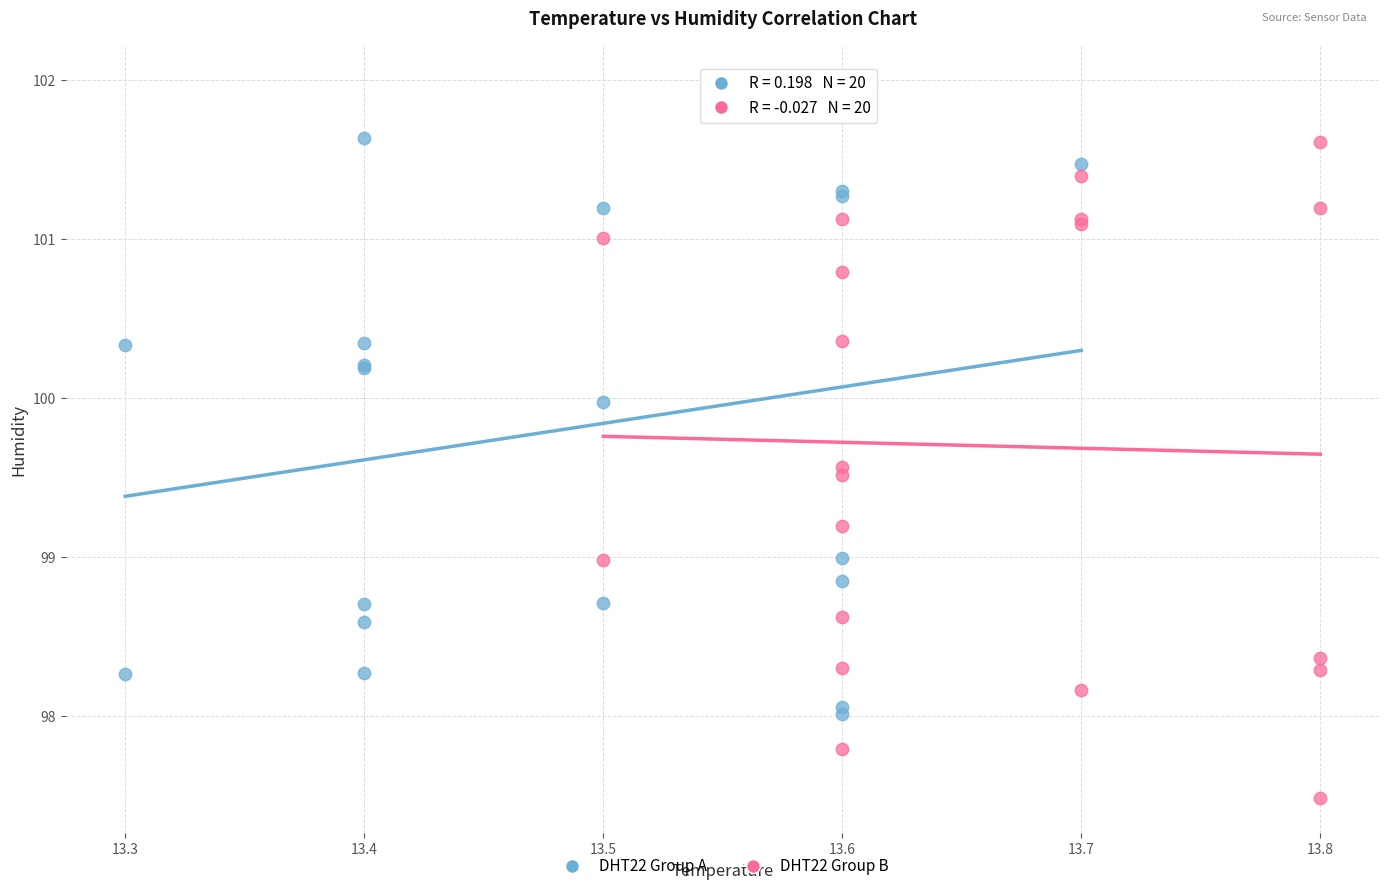

Which series contains the highest Y value?

DHT22 Group A